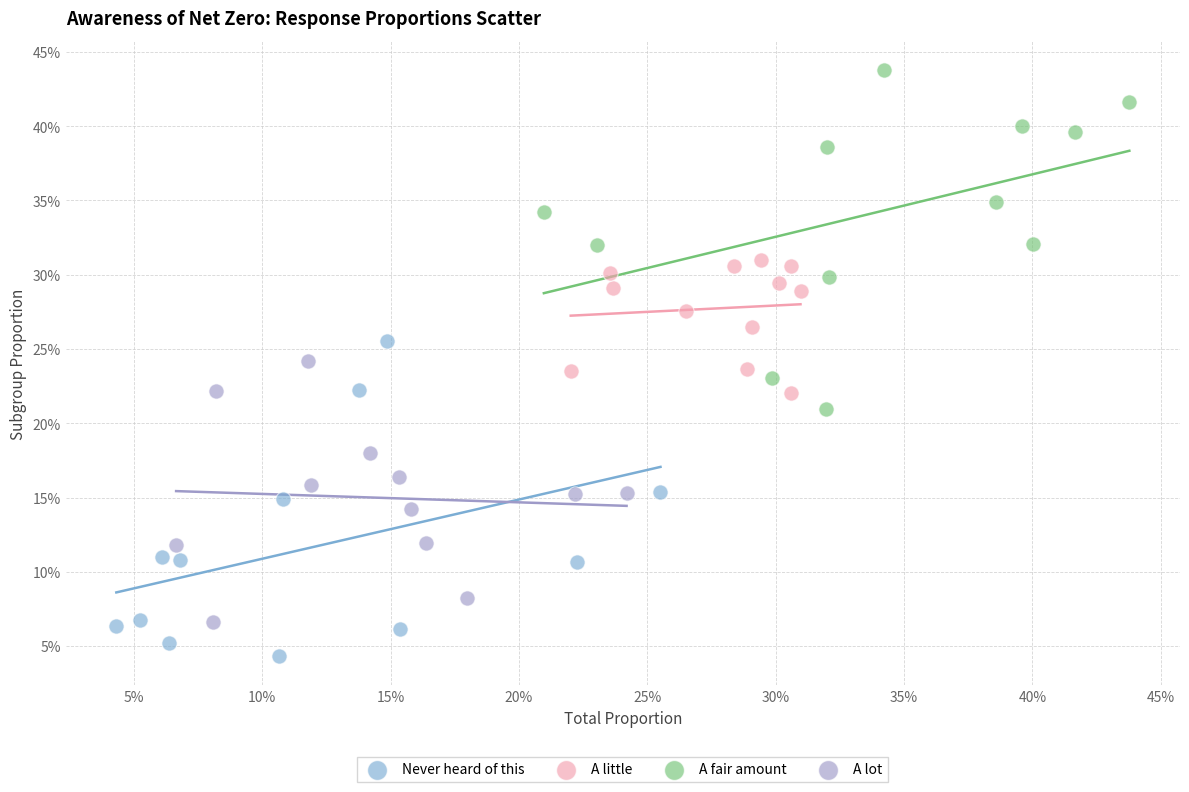

Which series contains the lowest Y value?

Never heard of this